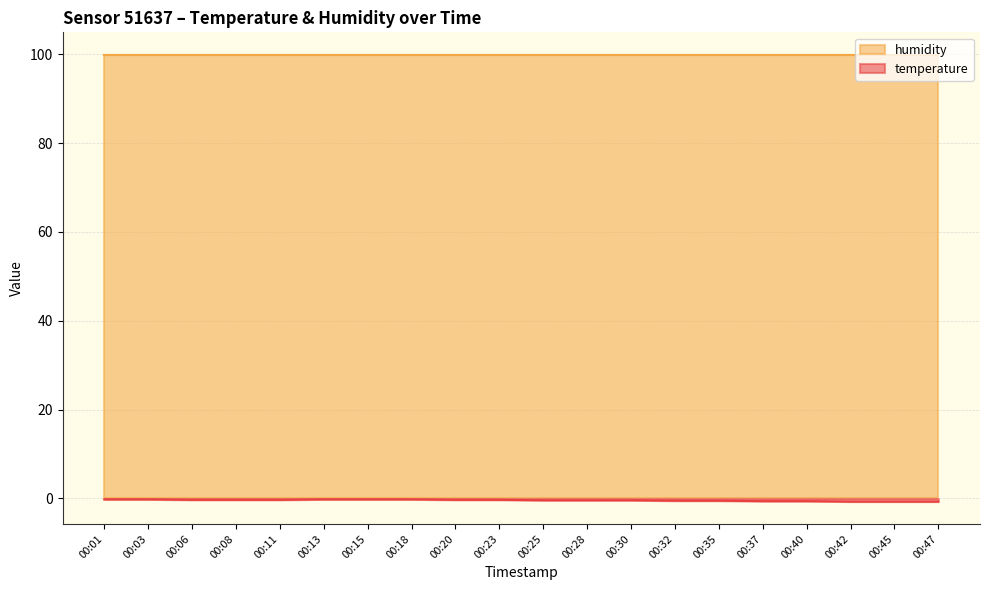

Between 00:25 and 00:01, which is larger?

00:01